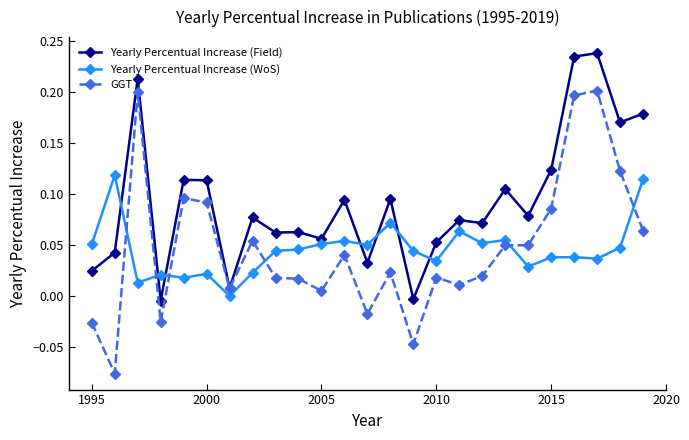

After their last crossing, which series has the higher values: Yearly Percentual Increase (WoS) or GGT?

Yearly Percentual Increase (WoS)